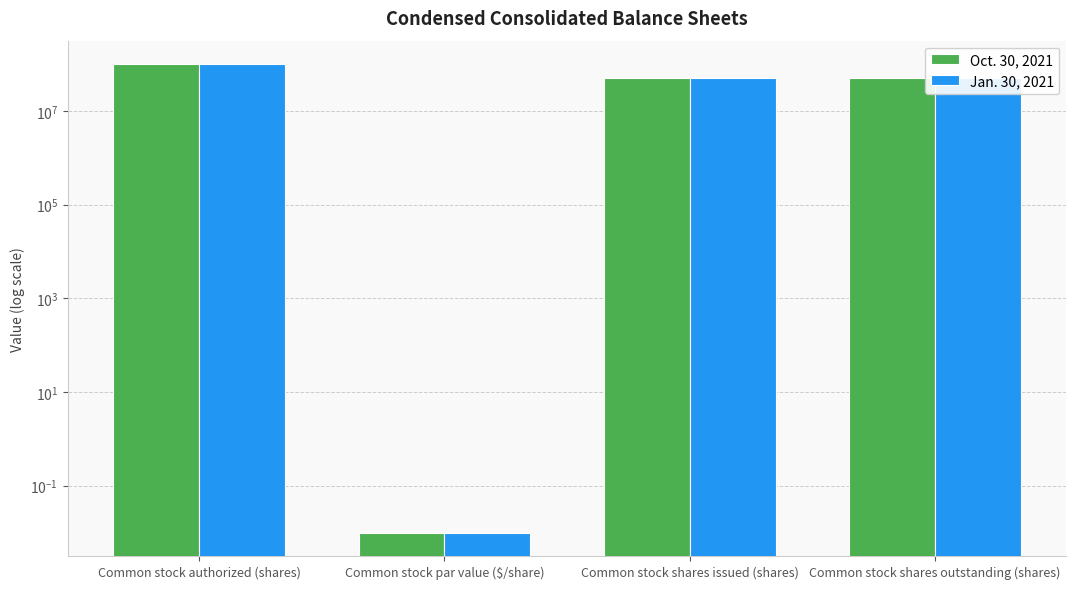

Reading left to right, extract all data points from this chart.

Oct. 30, 2021: Common stock authorized (shares)=100000000.0	Common stock par value ($/share)=0.0	Common stock shares issued (shares)=49783381.0	Common stock shares outstanding (shares)=49783381.0
Jan. 30, 2021: Common stock authorized (shares)=100000000.0	Common stock par value ($/share)=0.0	Common stock shares issued (shares)=49407731.0	Common stock shares outstanding (shares)=49407731.0